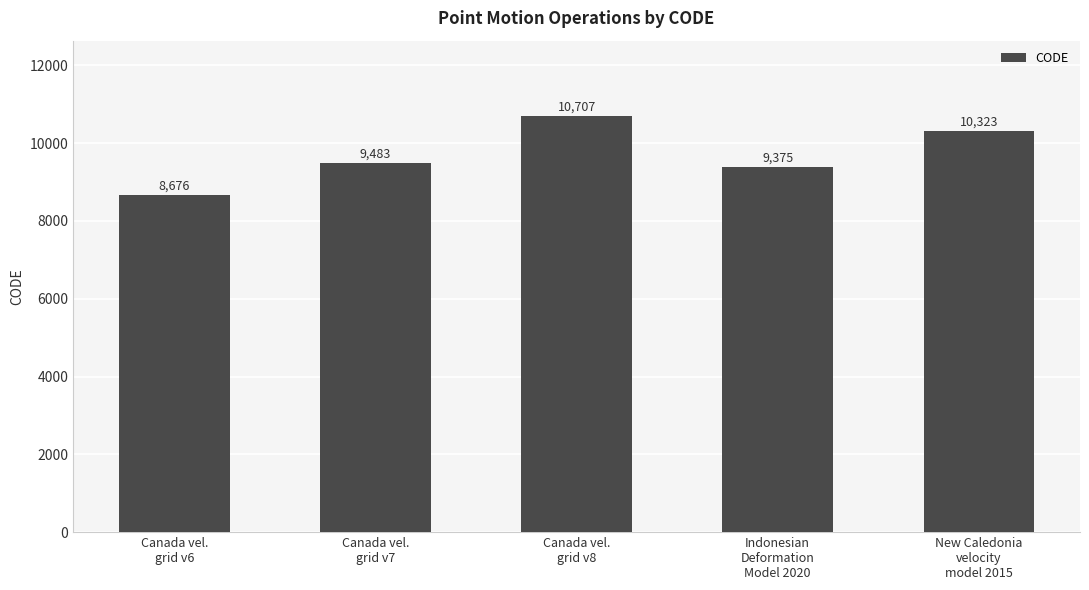

What position from the right is Canada vel.
grid v8?

3